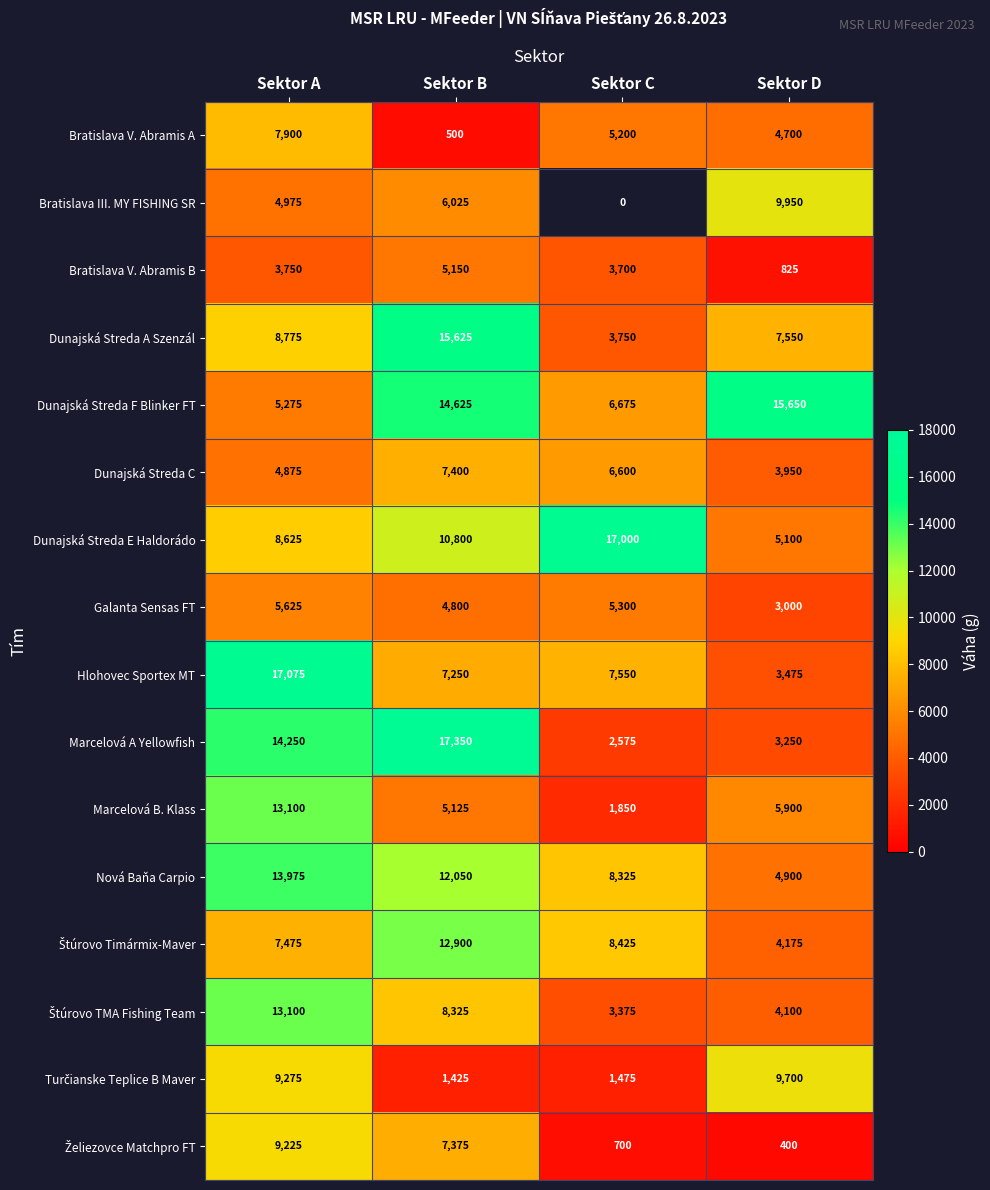

Which category has the lowest value in the Galanta Sensas FT series?

Sektor D